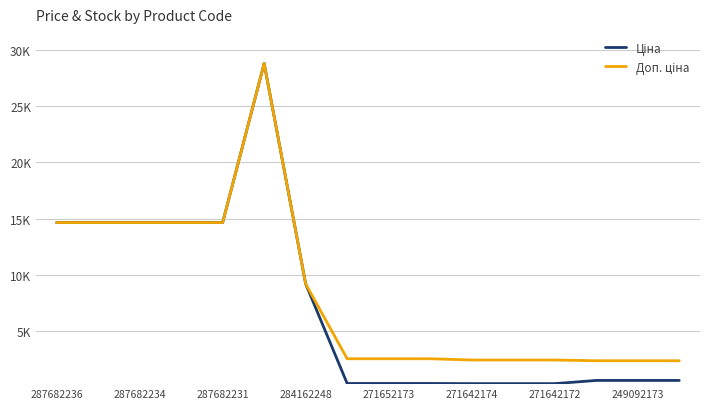

Rank the series by their average value, from highest to lowest.

Доп. ціна, Ціна